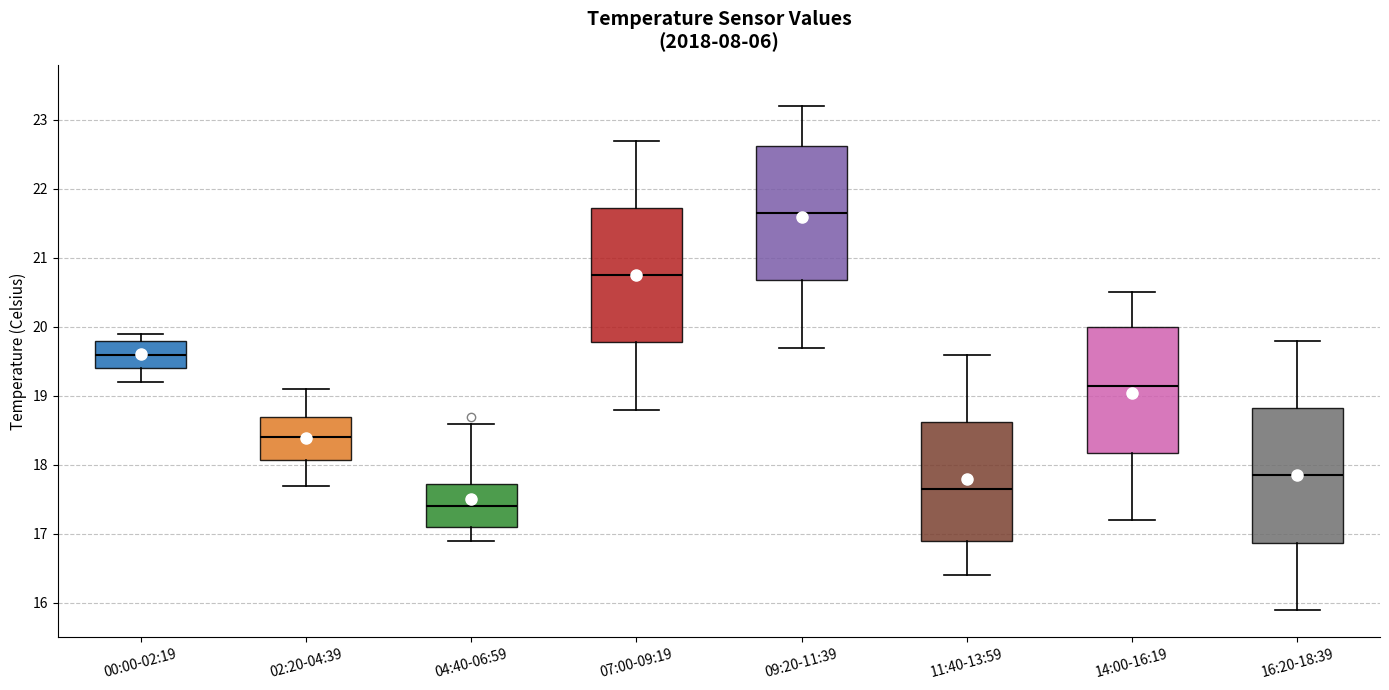

Reading left to right, transcribe this box plot: for each box, give where its median line is, the range the box spans, and where its two whiskers end, as read against the y-axis. The values are not printed on the chart, so give them approximately, as read against the axis.

00:00-02:19: median 19.6, box 19.4 to 19.8, whiskers 19.2 to 19.9
02:20-04:39: median 18.4, box 18.1 to 18.7, whiskers 17.7 to 19.1
04:40-06:59: median 17.4, box 17.1 to 17.7, whiskers 16.9 to 18.6
07:00-09:19: median 20.8, box 19.8 to 21.7, whiskers 18.8 to 22.7
09:20-11:39: median 21.7, box 20.7 to 22.6, whiskers 19.7 to 23.2
11:40-13:59: median 17.7, box 16.9 to 18.6, whiskers 16.4 to 19.6
14:00-16:19: median 19.2, box 18.2 to 20.0, whiskers 17.2 to 20.5
16:20-18:39: median 17.9, box 16.9 to 18.8, whiskers 15.9 to 19.8